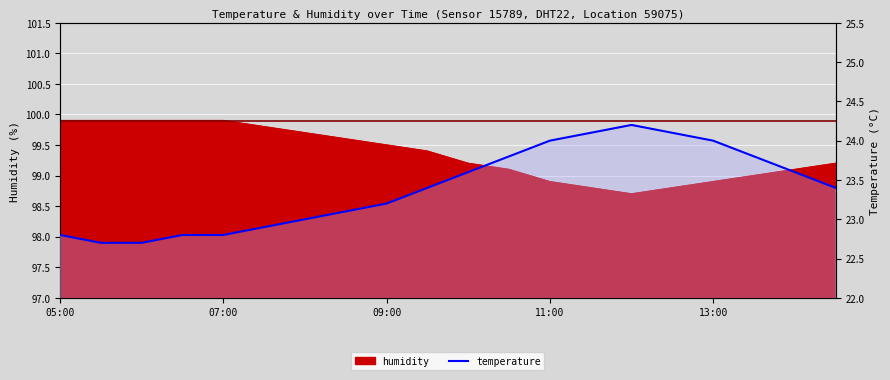

Approximately how many times larger is the value at 8 compared to 9?

1.0